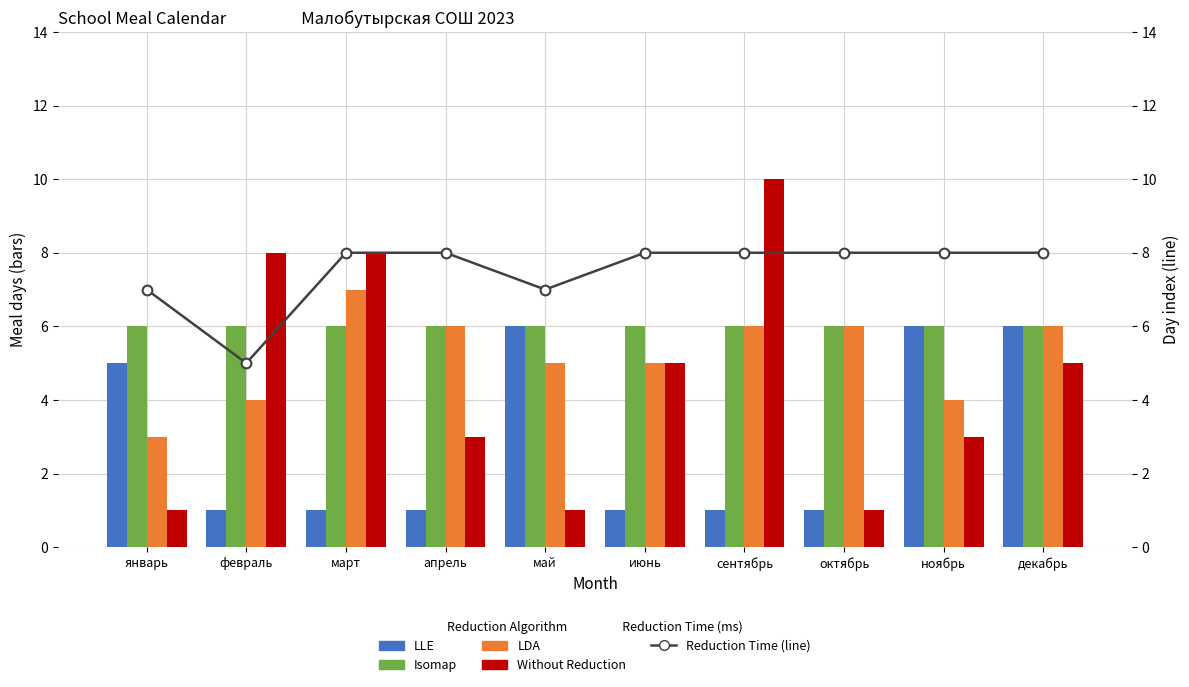

Reading left to right, transcribe all the data shown in this chart.

LLE: январь=5	февраль=1	март=1	апрель=1	май=6	июнь=1	сентябрь=1	октябрь=1	ноябрь=6	декабрь=6
Isomap: январь=6	февраль=6	март=6	апрель=6	май=6	июнь=6	сентябрь=6	октябрь=6	ноябрь=6	декабрь=6
LDA: январь=3	февраль=4	март=7	апрель=6	май=5	июнь=5	сентябрь=6	октябрь=6	ноябрь=4	декабрь=6
Without Reduction: январь=1	февраль=8	март=8	апрель=3	май=1	июнь=5	сентябрь=10	октябрь=1	ноябрь=3	декабрь=5
Reduction Time: январь=7	февраль=5	март=8	апрель=8	май=7	июнь=8	сентябрь=8	октябрь=8	ноябрь=8	декабрь=8